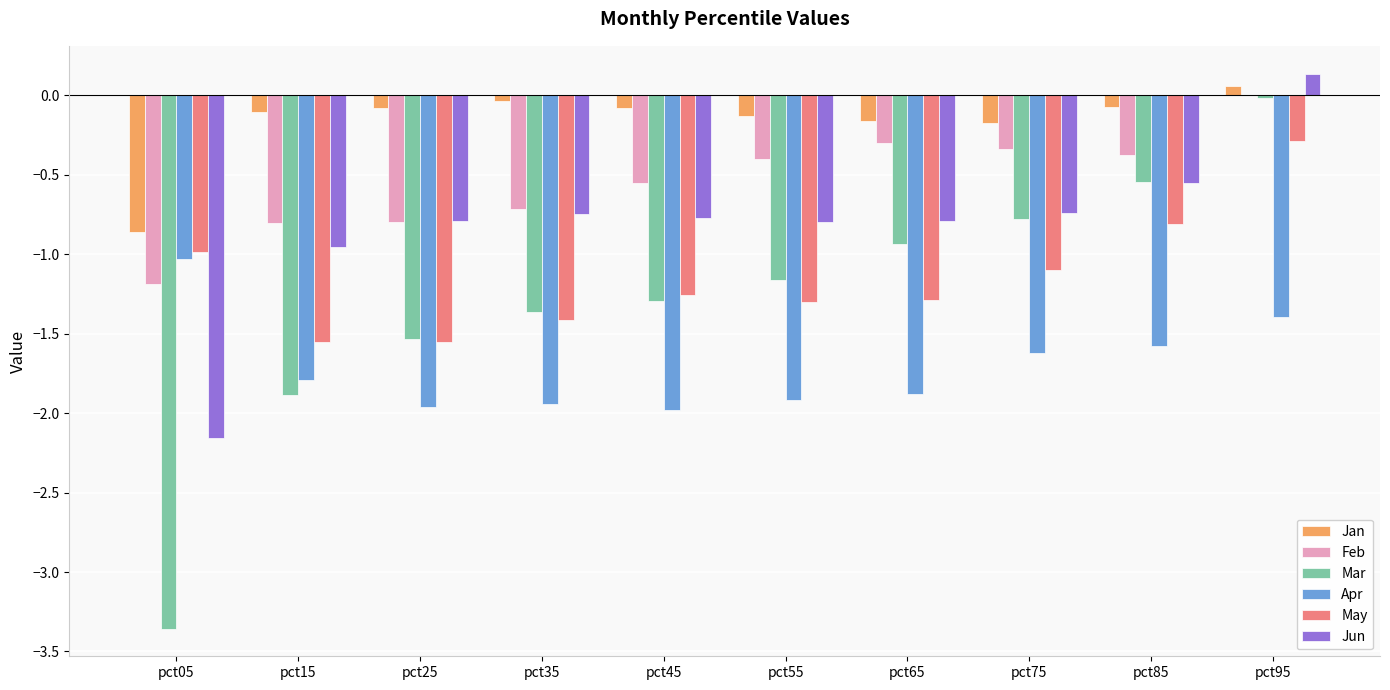

Is the value of Mar at pct05 greater than the value of Jun at pct35?

No